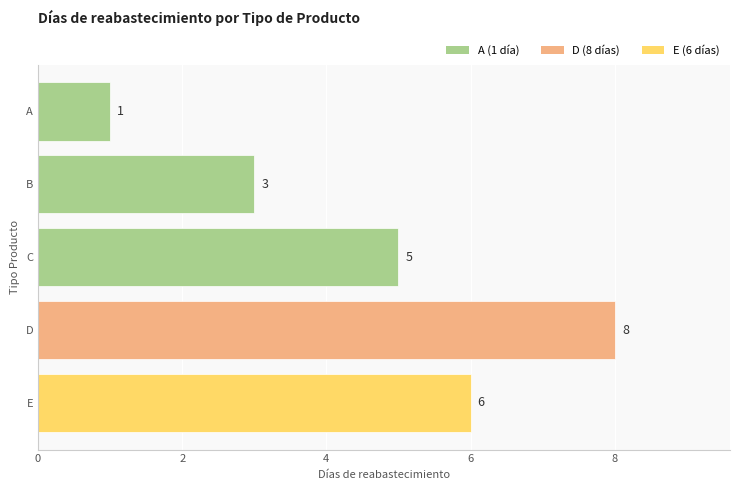

What is the difference between the values at D and C?

3